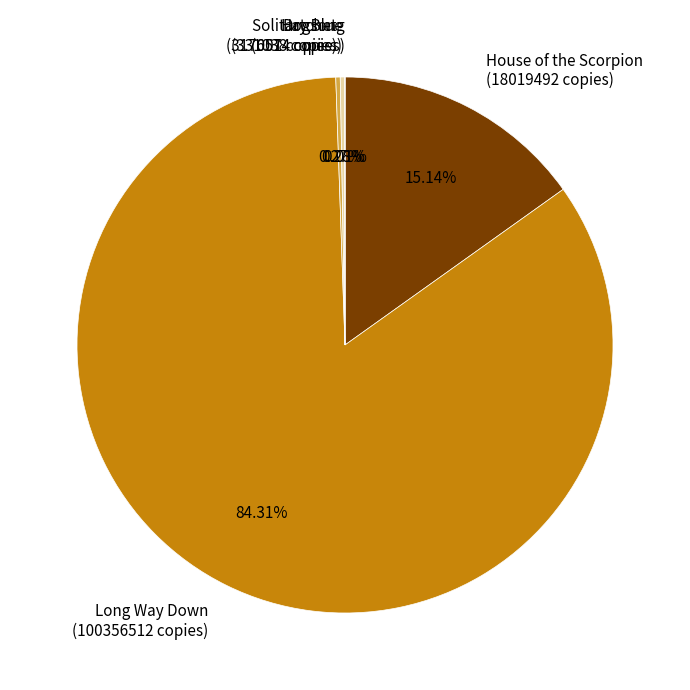

Is the sum of House of the Scorpion (18019492 copies) and Long Way Down (100356512 copies) greater than half?

Yes